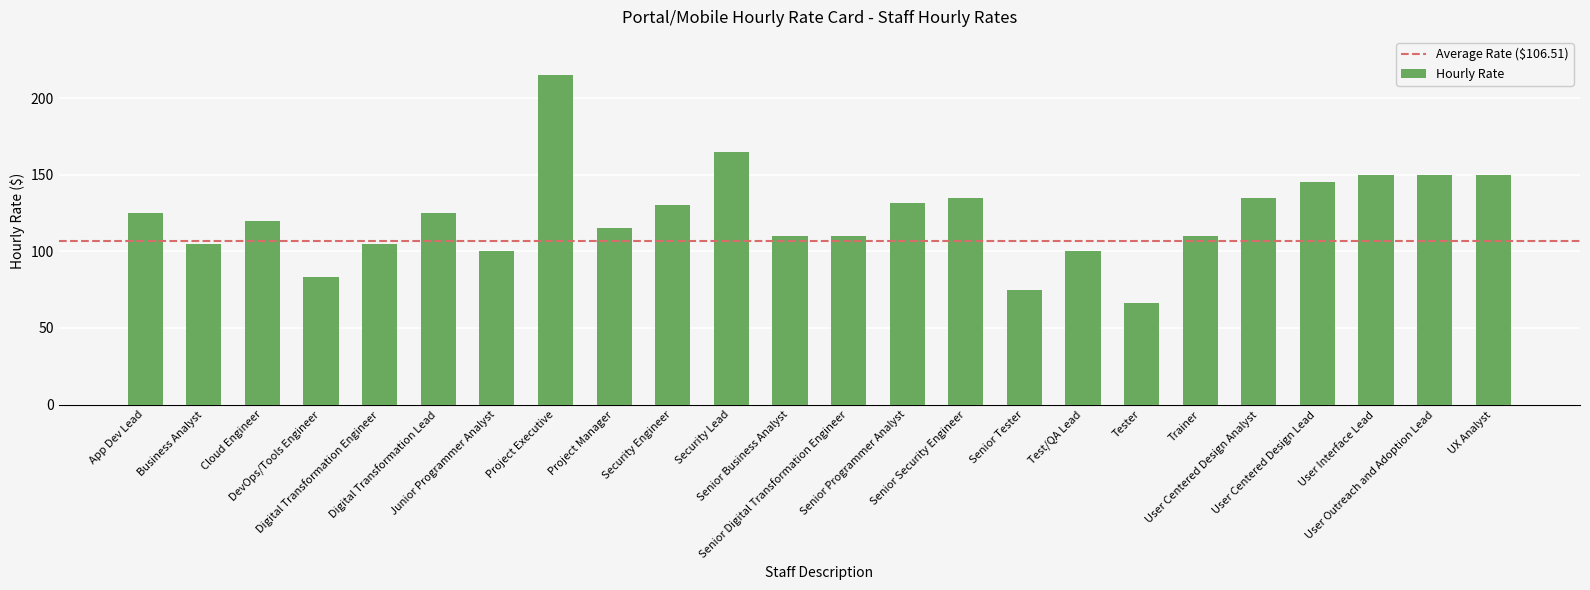

True or false: the data shows 135.0 at User Centered Design Analyst.

True